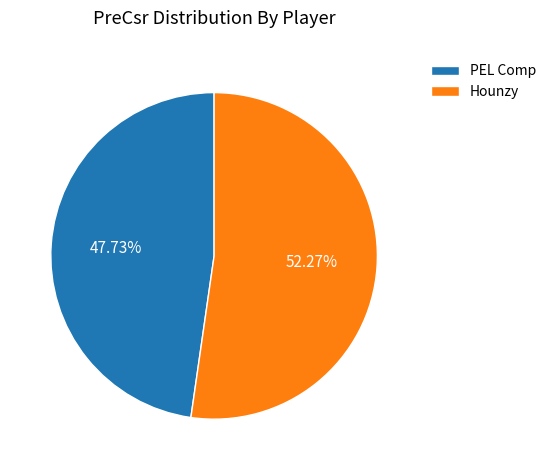

What is the majority slice?

Hounzy